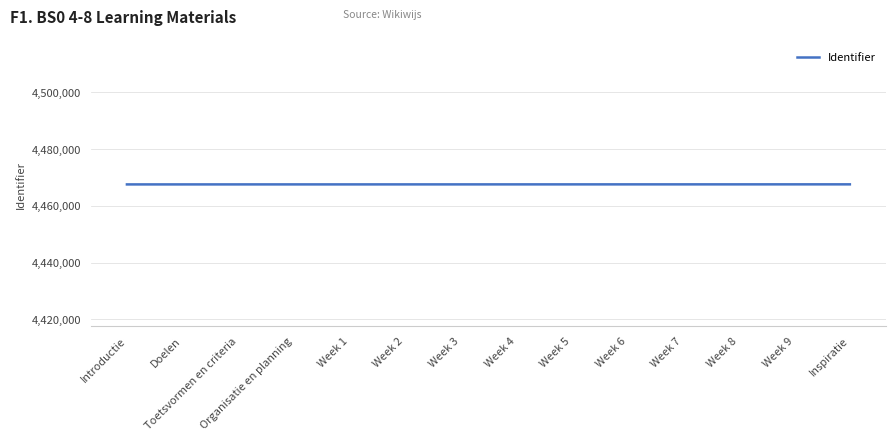

Does the chart display data point markers on the line(s)?

No